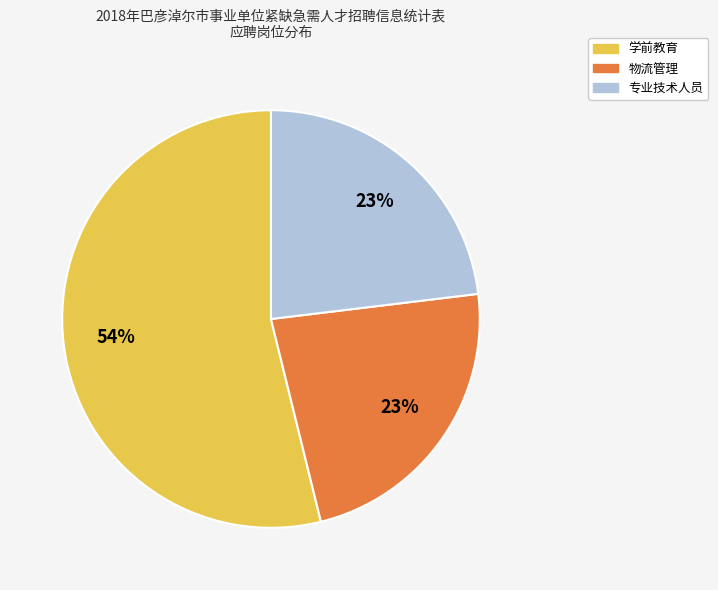

Is 物流管理 the majority of the pie?

No